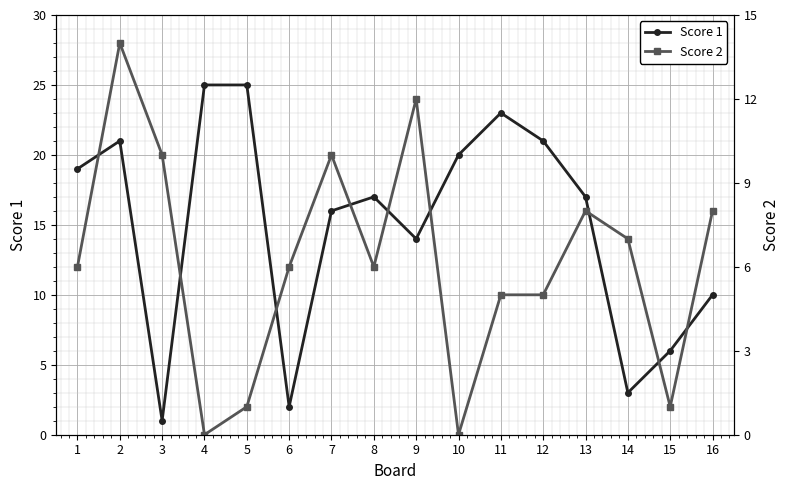

At which category does the chart reach its peak across all series?

4